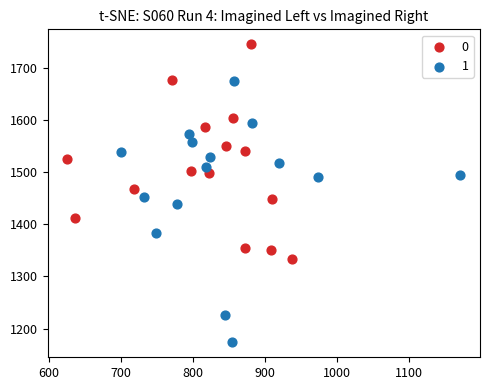

Which series reaches the minimum Y coordinate?

1